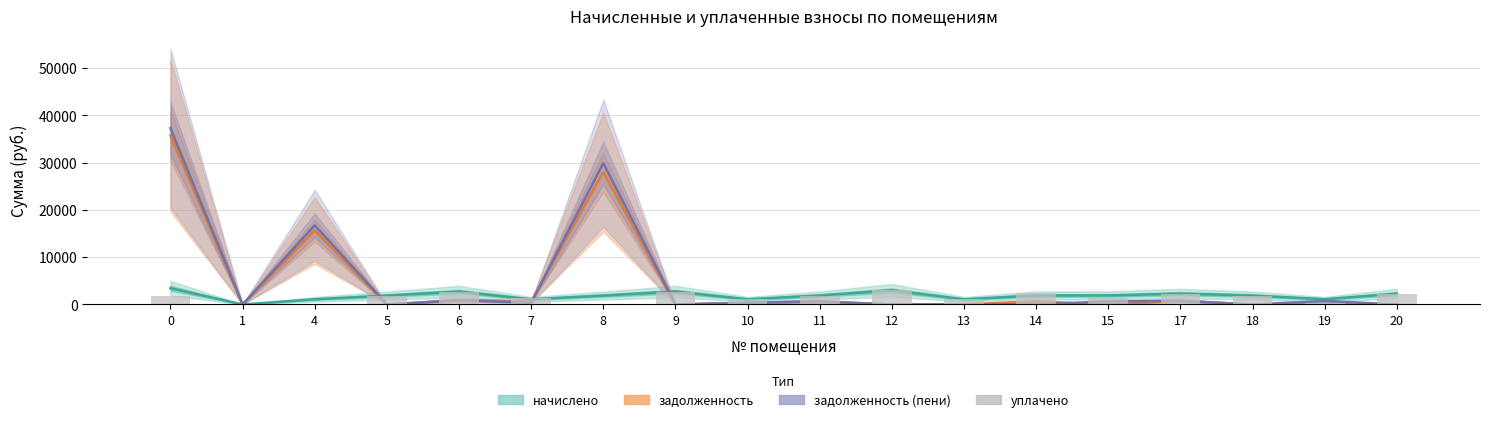

How many positive values are there?

15